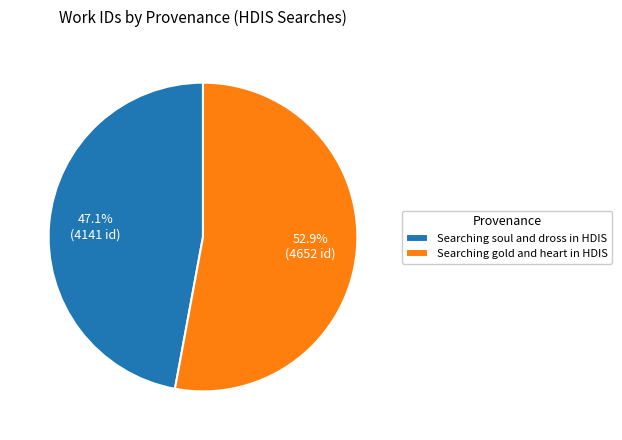

Is Searching soul and dross in HDIS the majority of the pie?

No